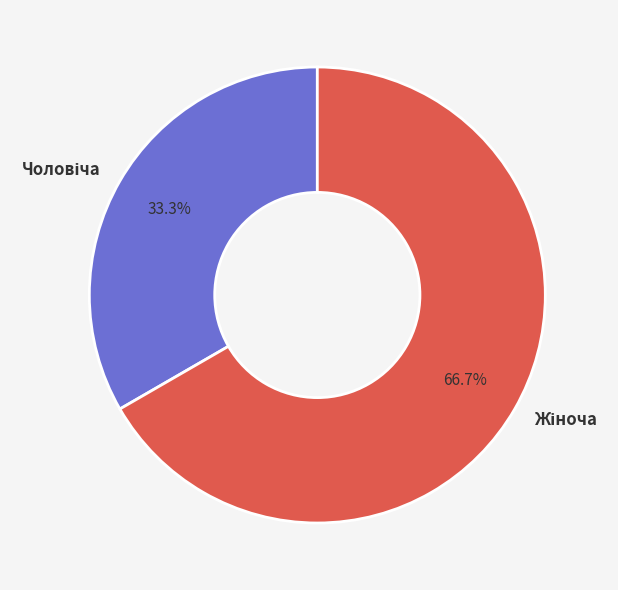

Is there a majority slice in this chart?

Yes